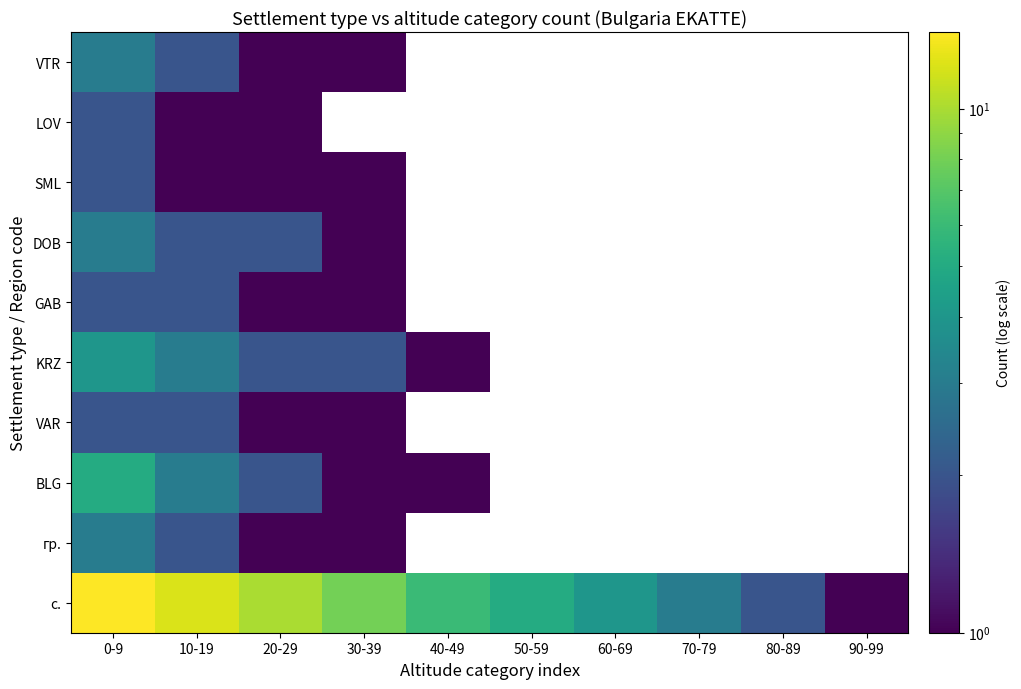

What is the difference between the maximum and minimum values in the SML series?

1.0